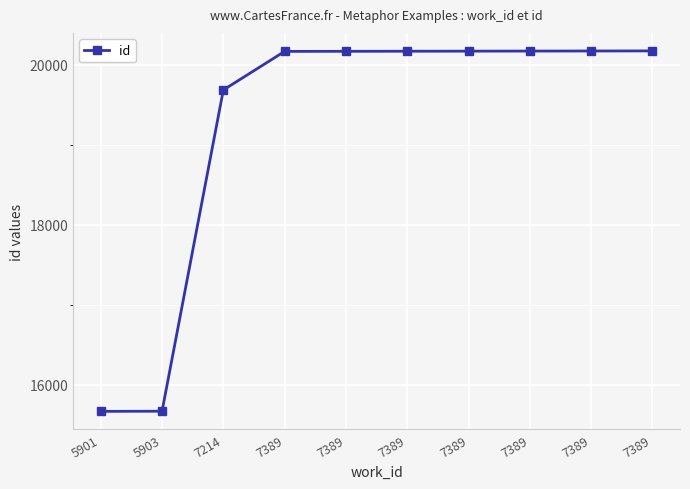

Approximately how many times larger is the value at 7214 compared to 5903?

1.3